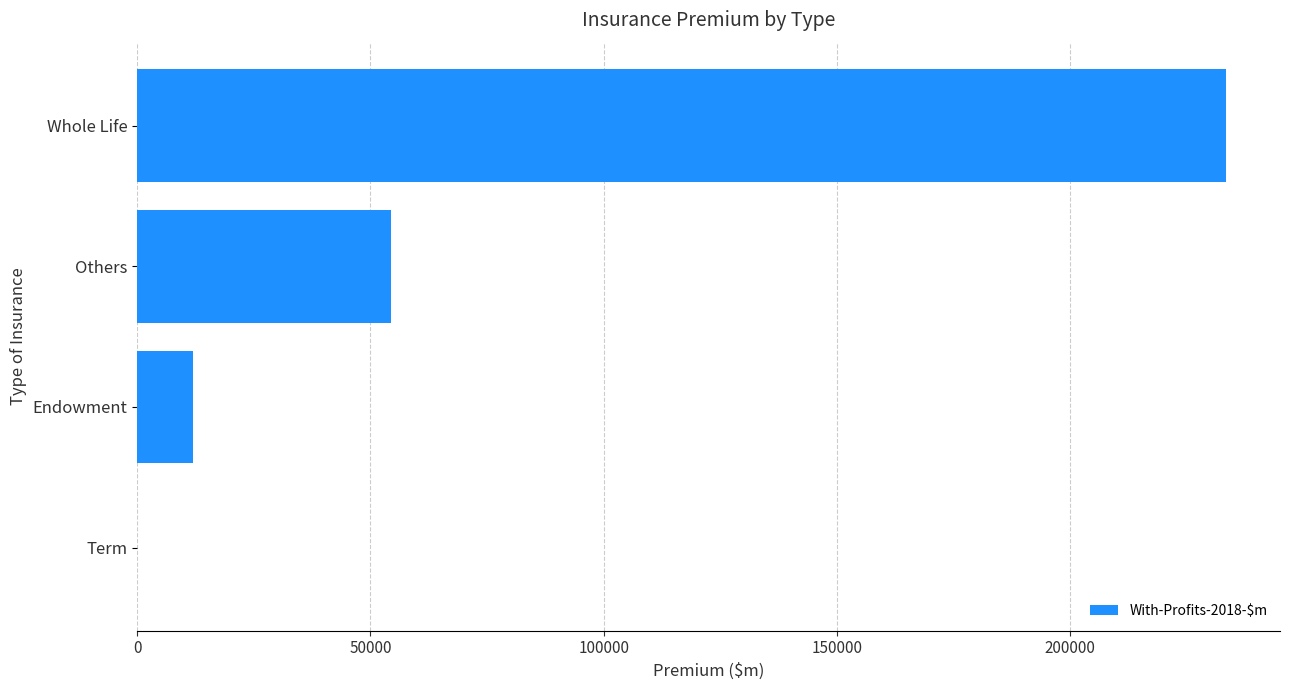

How many values exceed 54459?

2